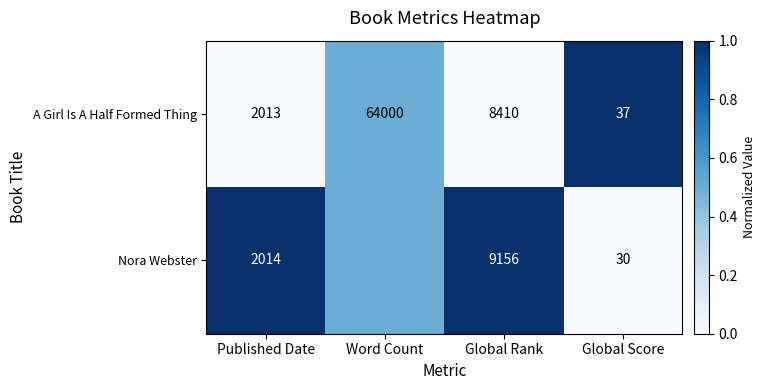

List the labels in order of A Girl Is A Half Formed Thing value, largest first.

Global Score, Word Count, Published Date, Global Rank